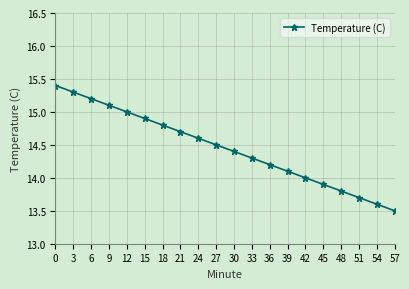

Reading left to right, list all the values displayed in this chart.

0=15.4	3=15.3	6=15.2	9=15.1	12=15.0	15=14.9	18=14.8	21=14.7	24=14.6	27=14.5	30=14.4	33=14.3	36=14.2	39=14.1	42=14.0	45=13.9	48=13.8	51=13.7	54=13.6	57=13.5